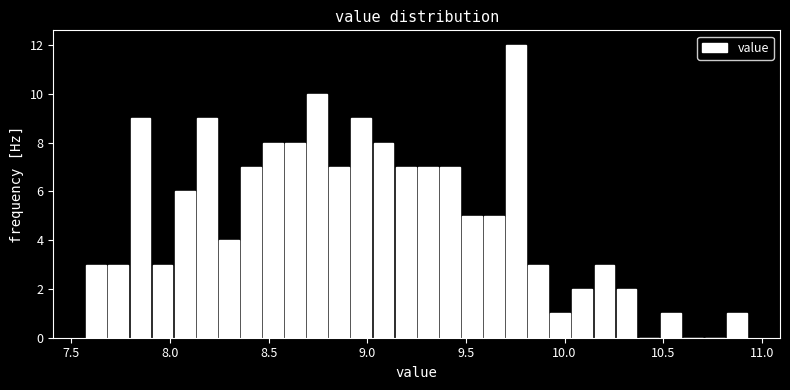

Around what value on the x-axis is the tallest bar? Give the approximate position of its centre, as read against the axis.

9.75